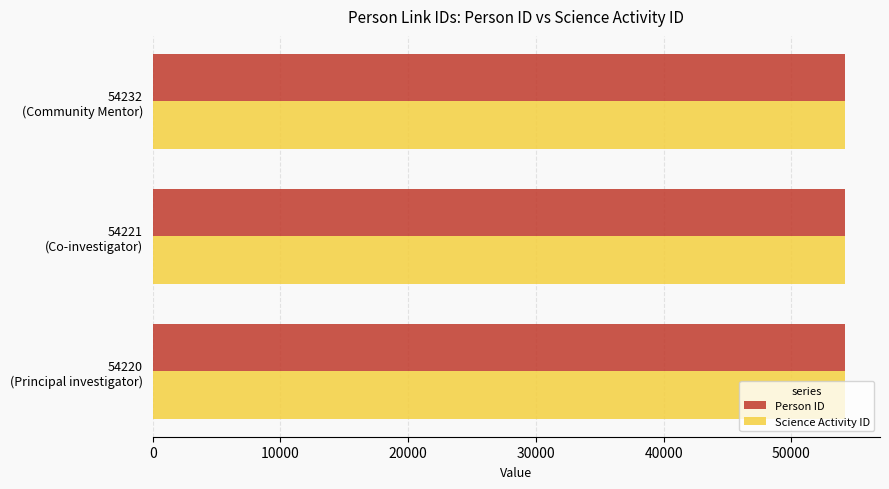

How many distinct data groups are displayed?

2